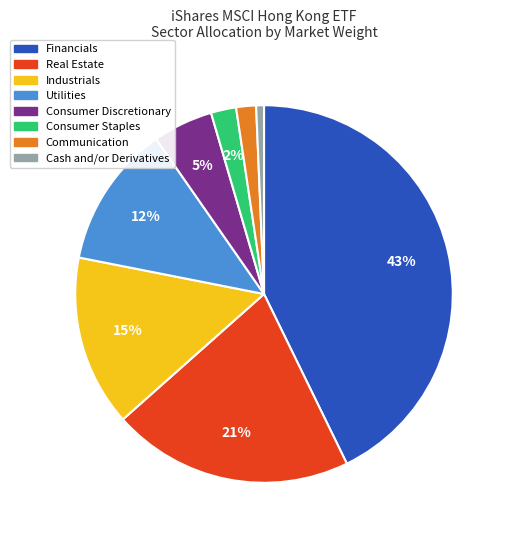

Is the sum of Communication and Industrials greater than half?

No